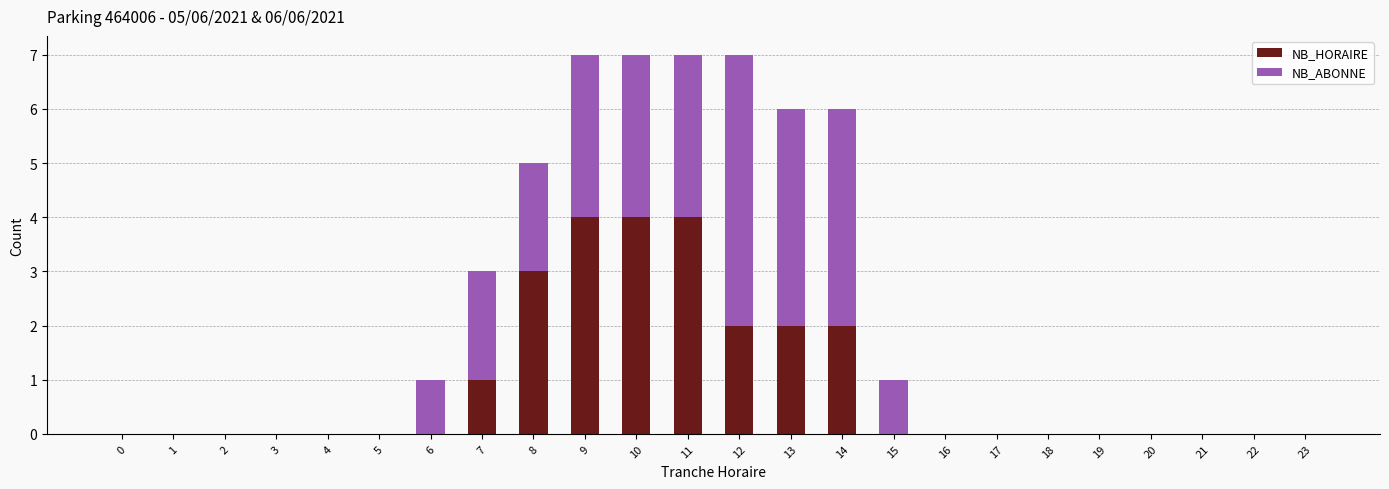

Is it true that NB_HORAIRE equals 1 at 2?

False